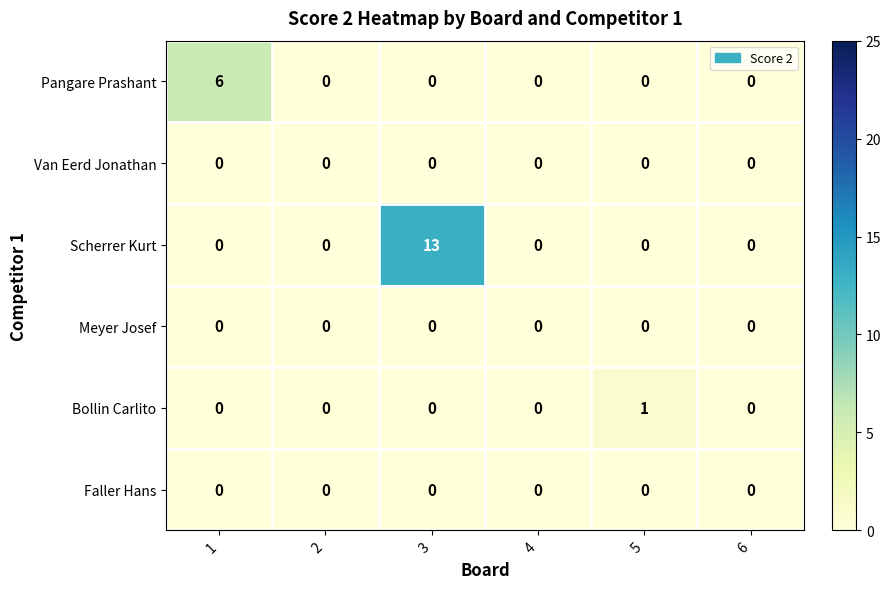

Which category has the highest value across all series?

3